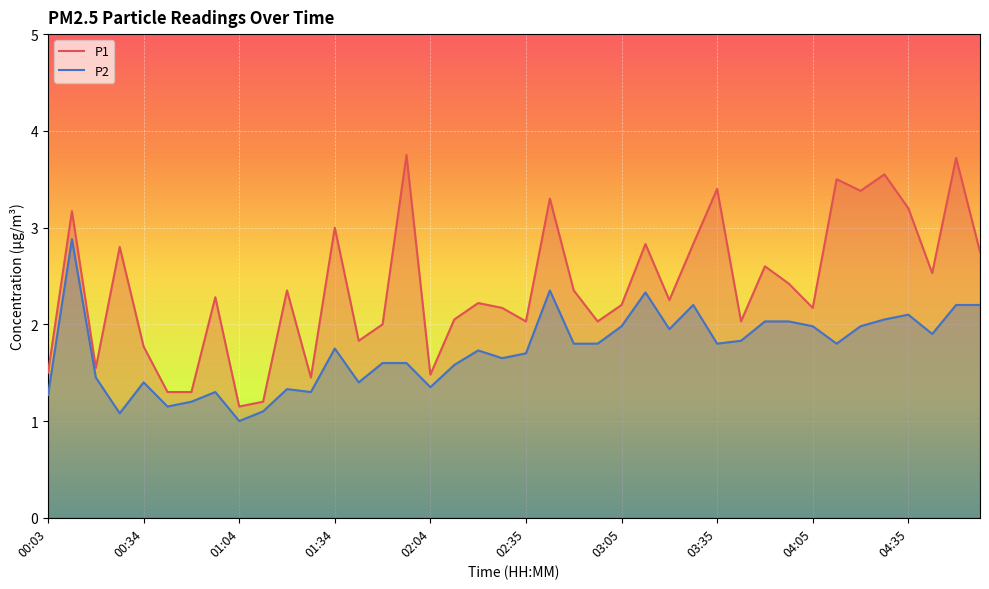

What is the value of the P2 point at the 12th from the left?

1.3